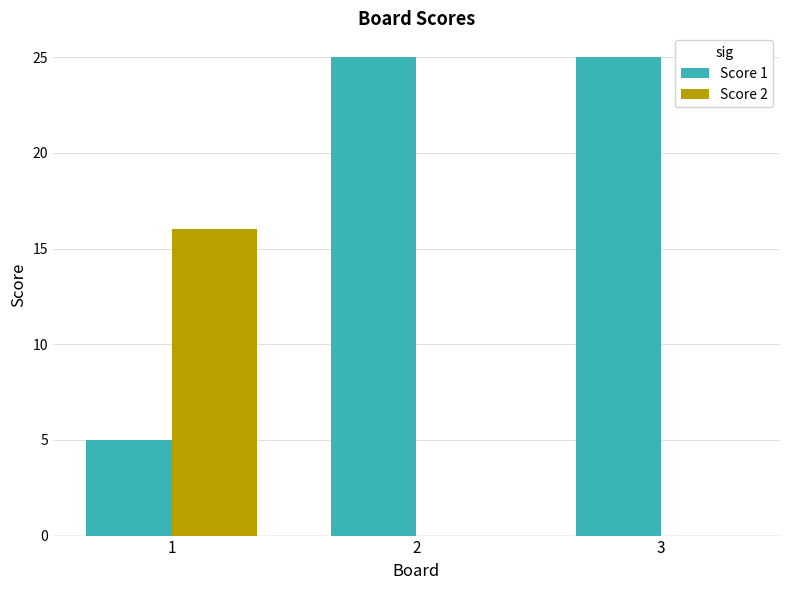

Is the value of Score 1 at 3 greater than the value of Score 2 at 2?

Yes